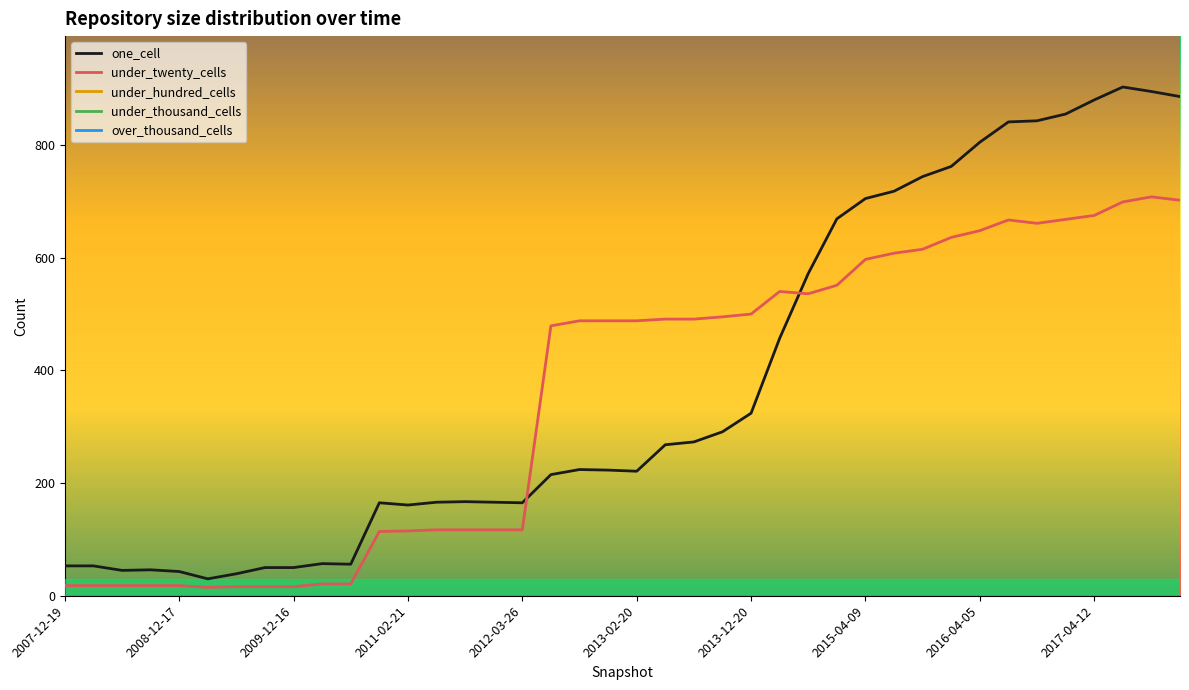

What is the difference between the maximum and minimum values in the one_cell series?

873